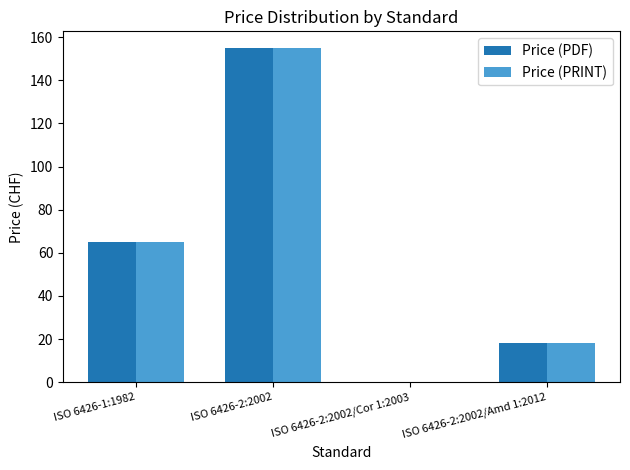

How many groups of bars are there?

4